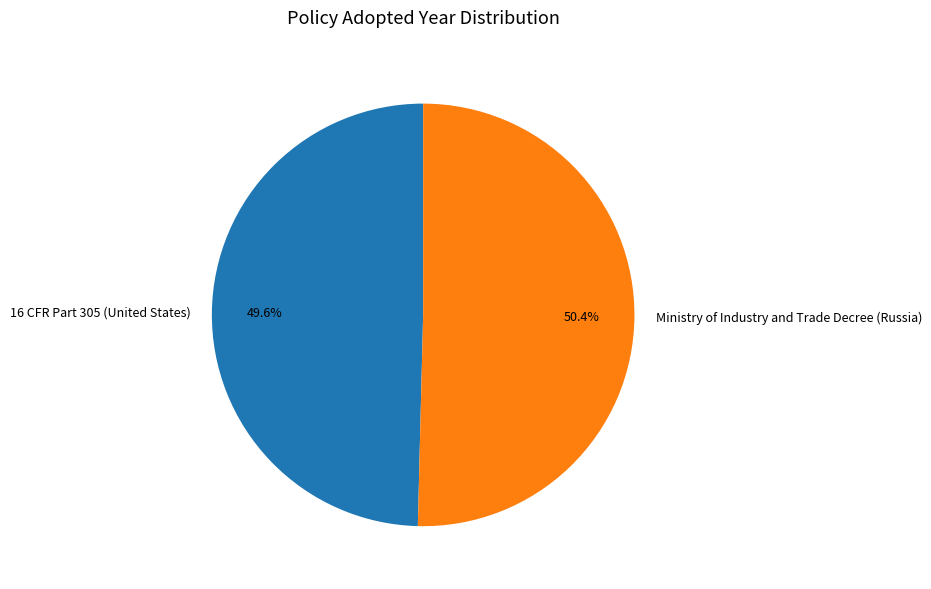

True or false: 16 CFR Part 305 (United States) accounts for 50% of the total.

True